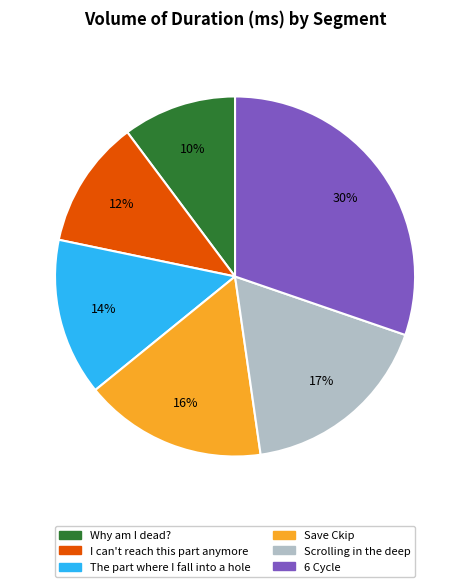

Does Scrolling in the deep account for over 50% of the chart?

No